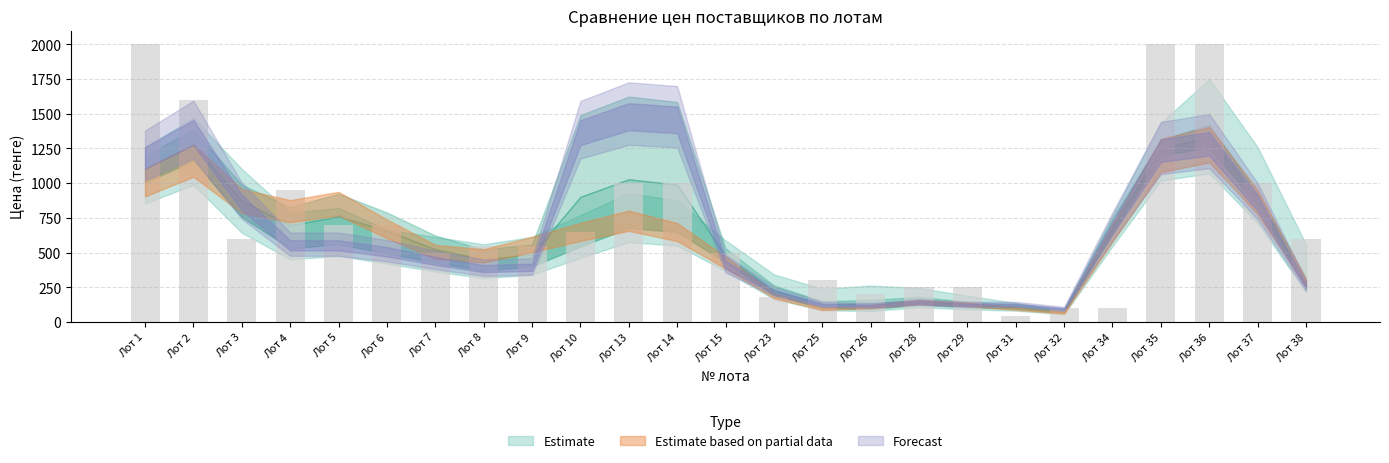

What is the greatest value displayed?

2000